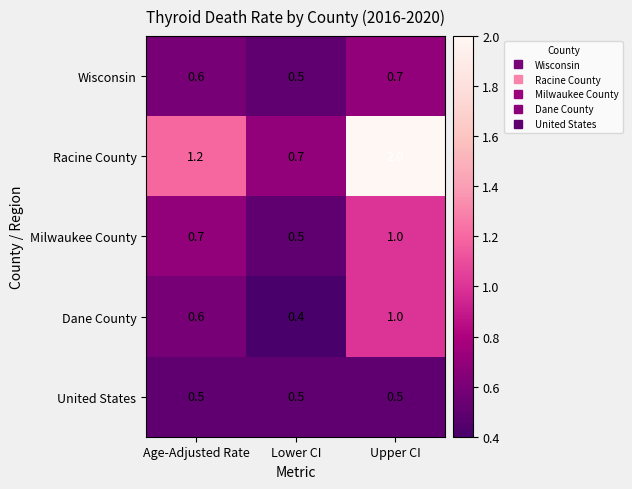

Between Lower CI and Upper CI, which series saw the biggest shift?

Racine County